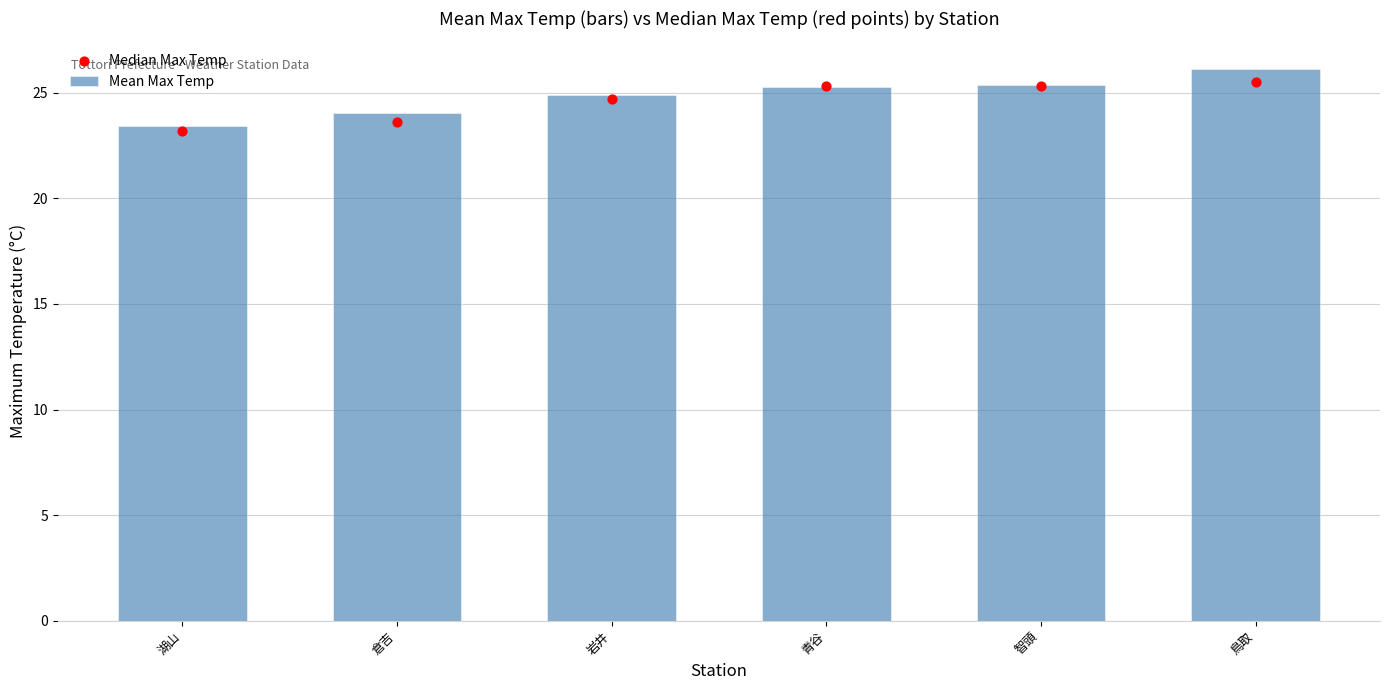

Is the value of Mean Max Temp at 青谷 greater than the value of Median Max Temp at 湖山?

Yes